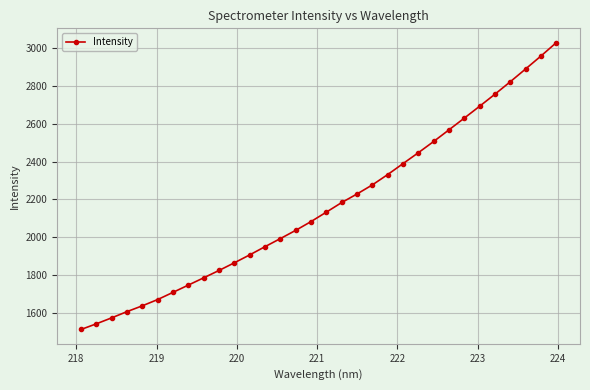

What is the greatest value displayed?

3026.9